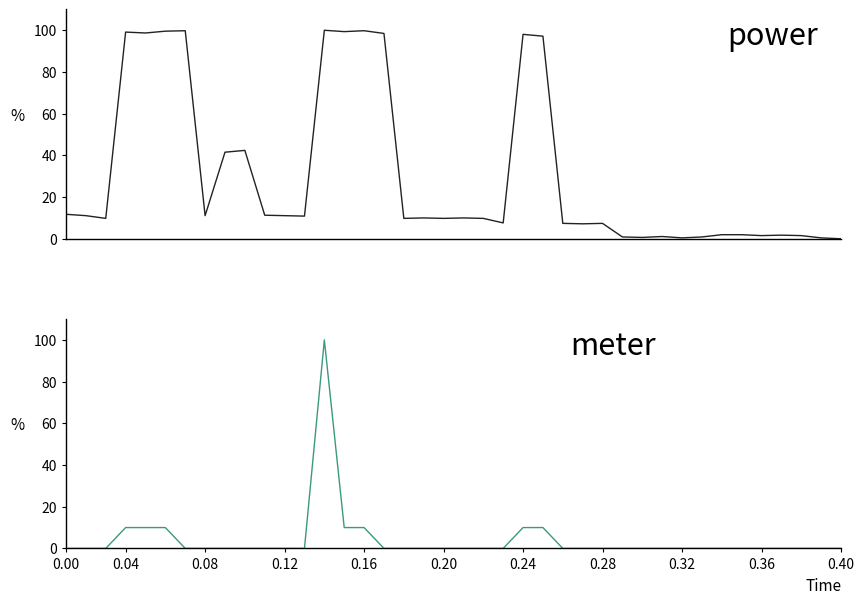

True or false: power and meter intersect in this chart.

False